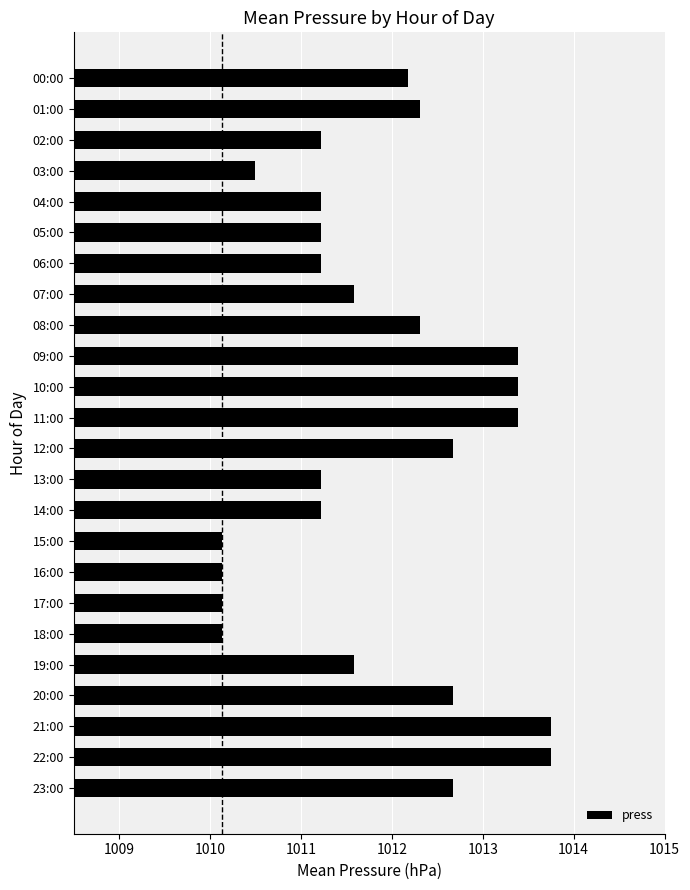

What is the minimum value shown in the chart?

1010.1